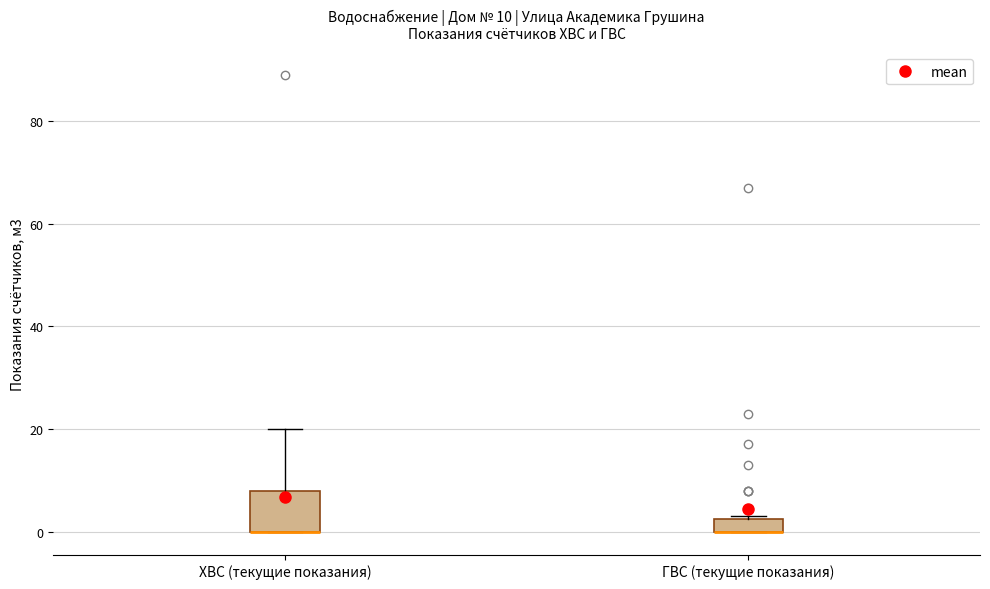

Which box is the tallest, from its lower edge to its upper edge?

ХВС (текущие показания)